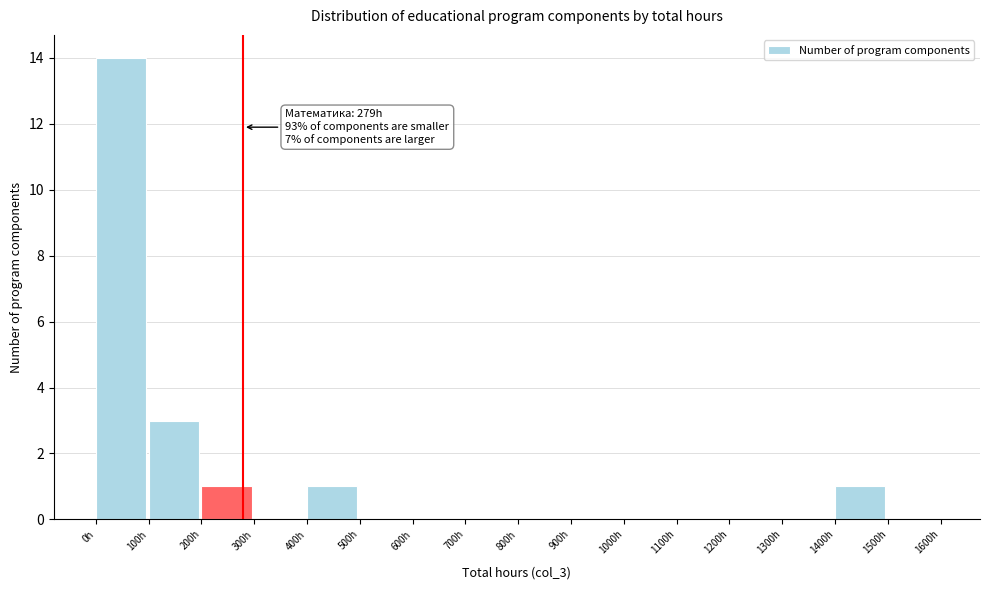

Over which range of the x-axis is the bar tallest?

0 to 100